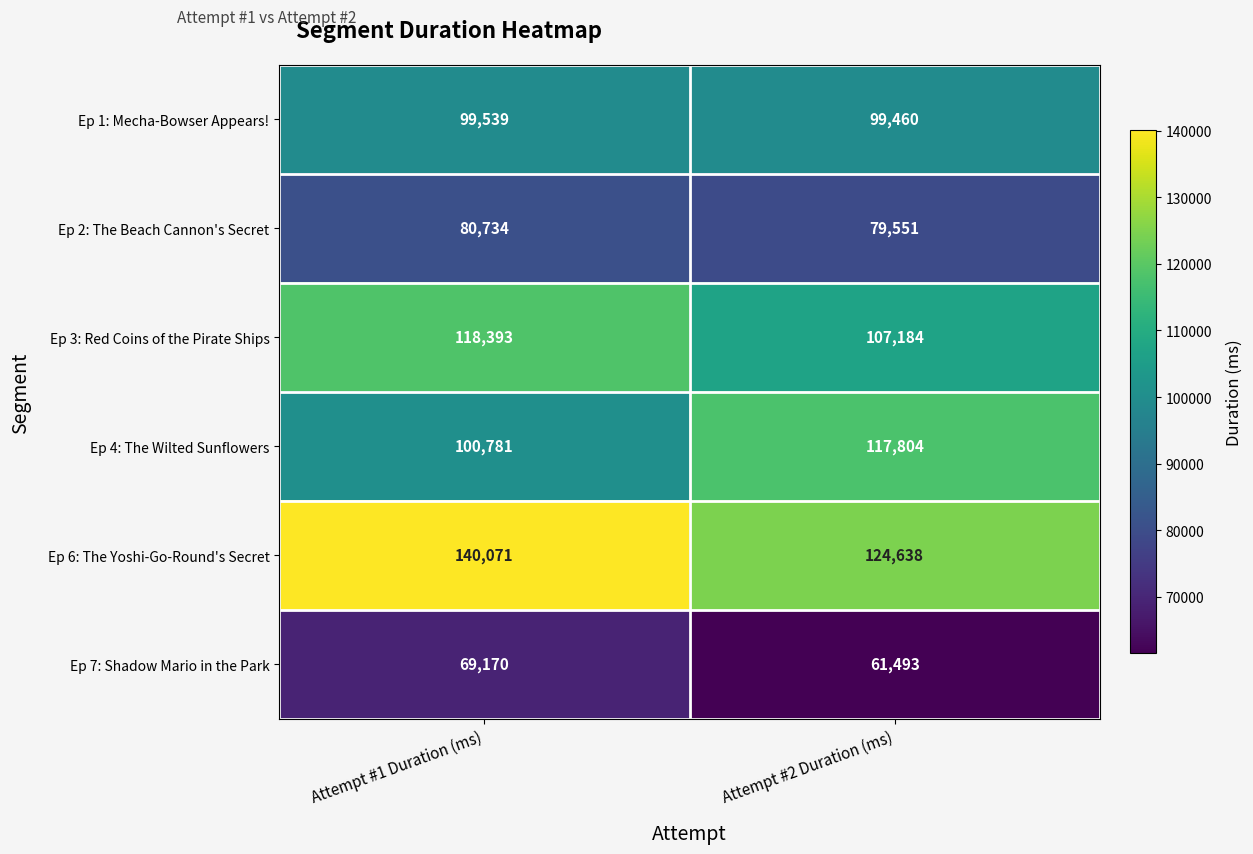

At which label is Ep 1: Mecha-Bowser Appears! closest to 99499?

Attempt #2 Duration (ms)